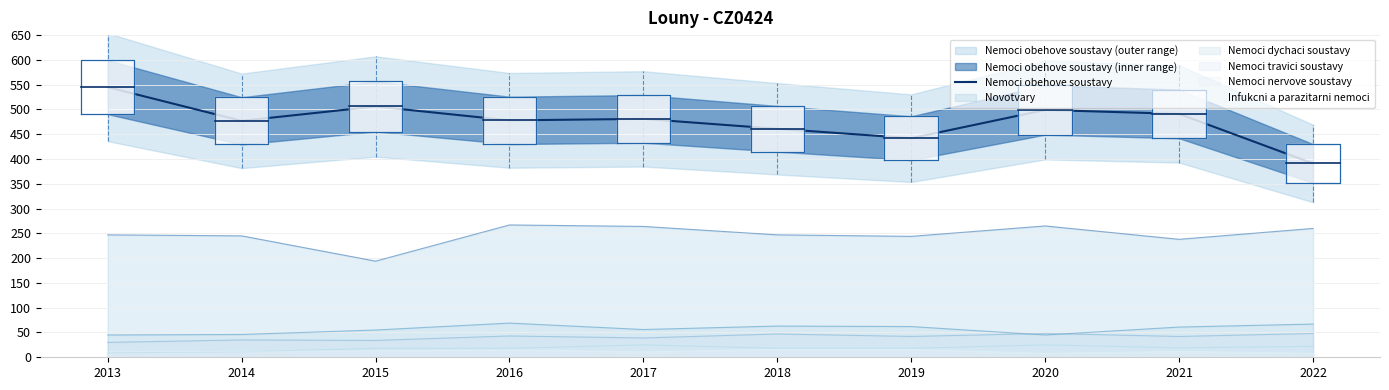

What is the change in value from 2017 to 2019?

-39